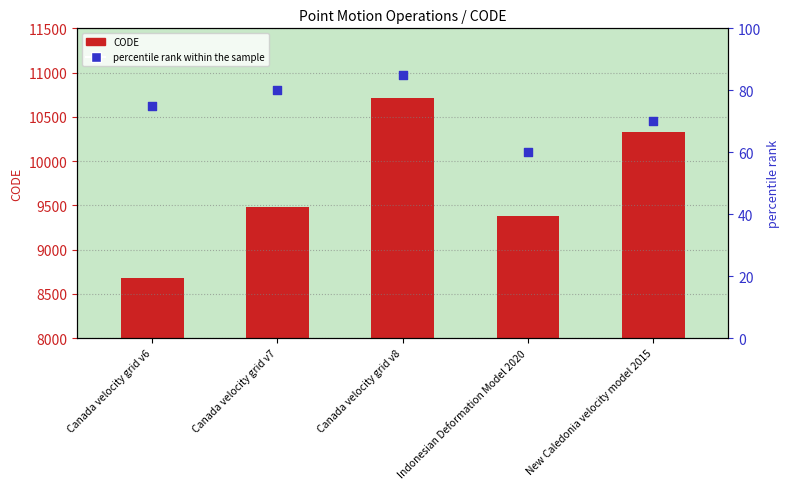

Which series has the largest total across all categories?

CODE